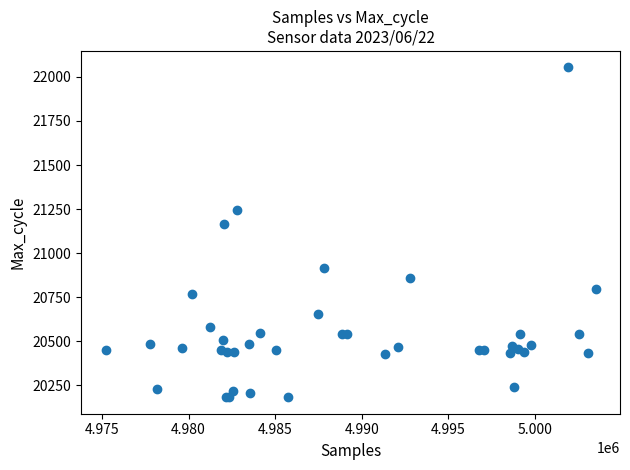

What Y value in the scatter plot is closest to 21118?

21163